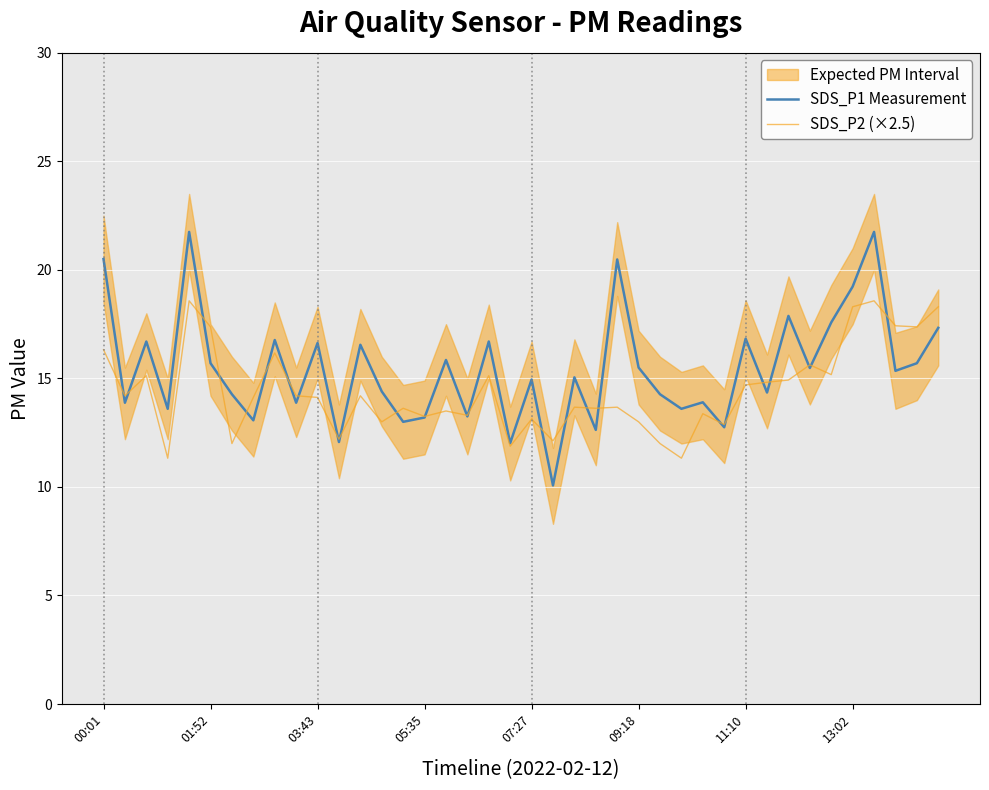

What is the highest value of the SDS_P2 (×2.5) series?

18.6